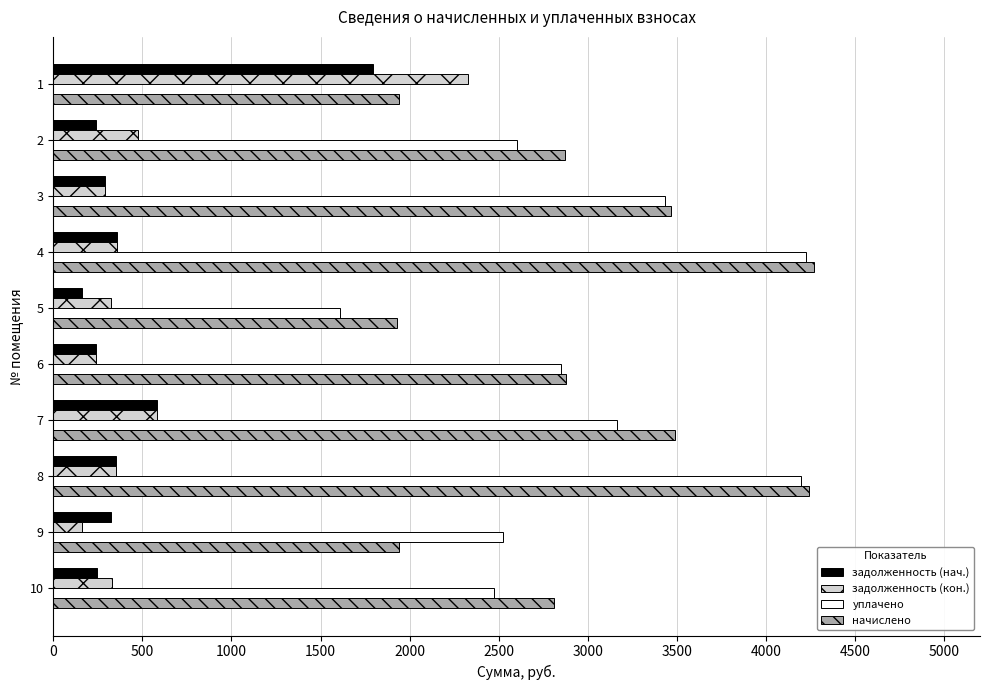

Which series has the largest total across all categories?

начислено